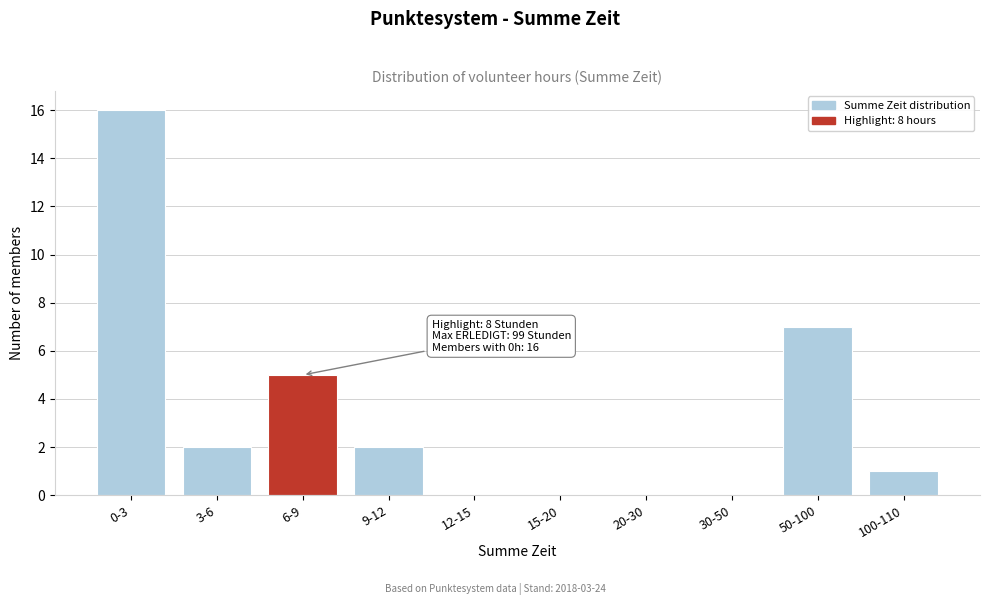

Reading left to right, list all the values displayed in this chart.

0-3=16	3-6=2	6-9=5	9-12=2	12-15=0	15-20=0	20-30=0	30-50=0	50-100=7	100-110=1